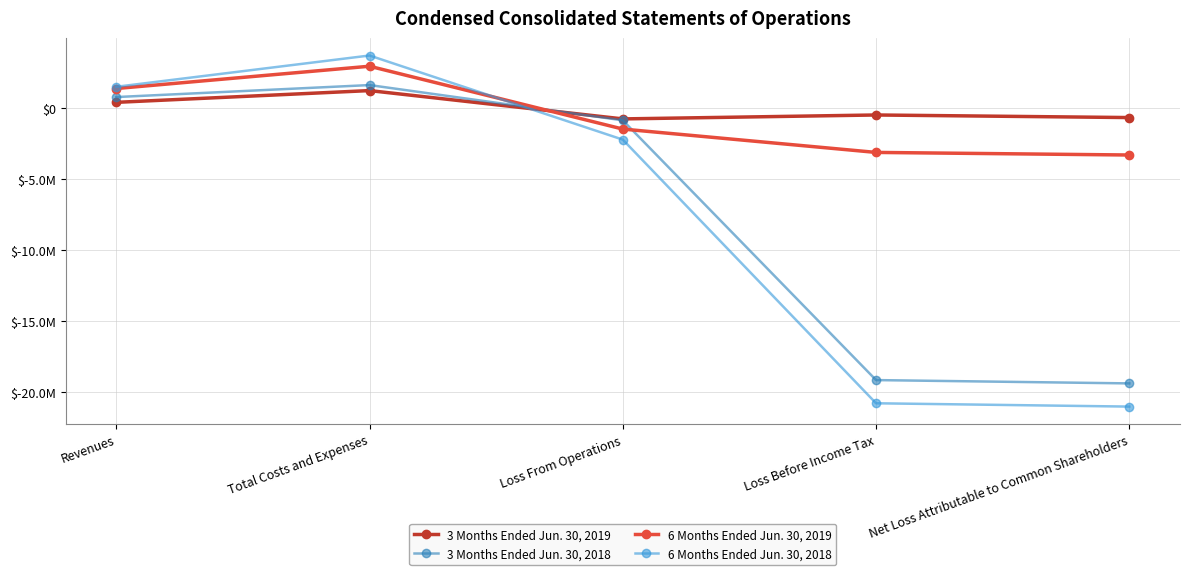

At which label does 3 Months Ended Jun. 30, 2018 first exceed -844894?

Revenues